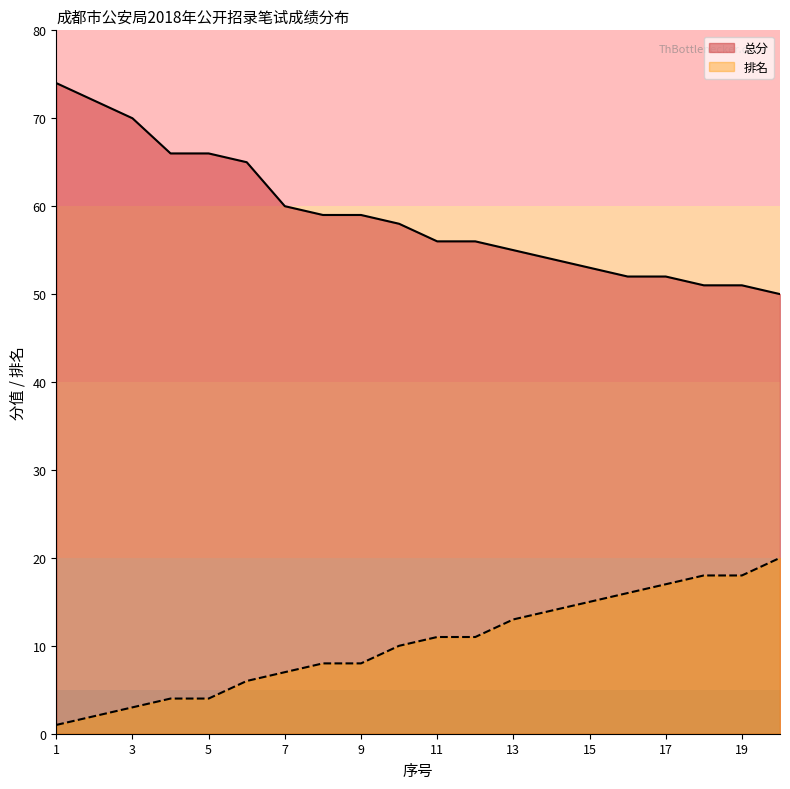

Is it true that 排名 equals 27 at 19?

False